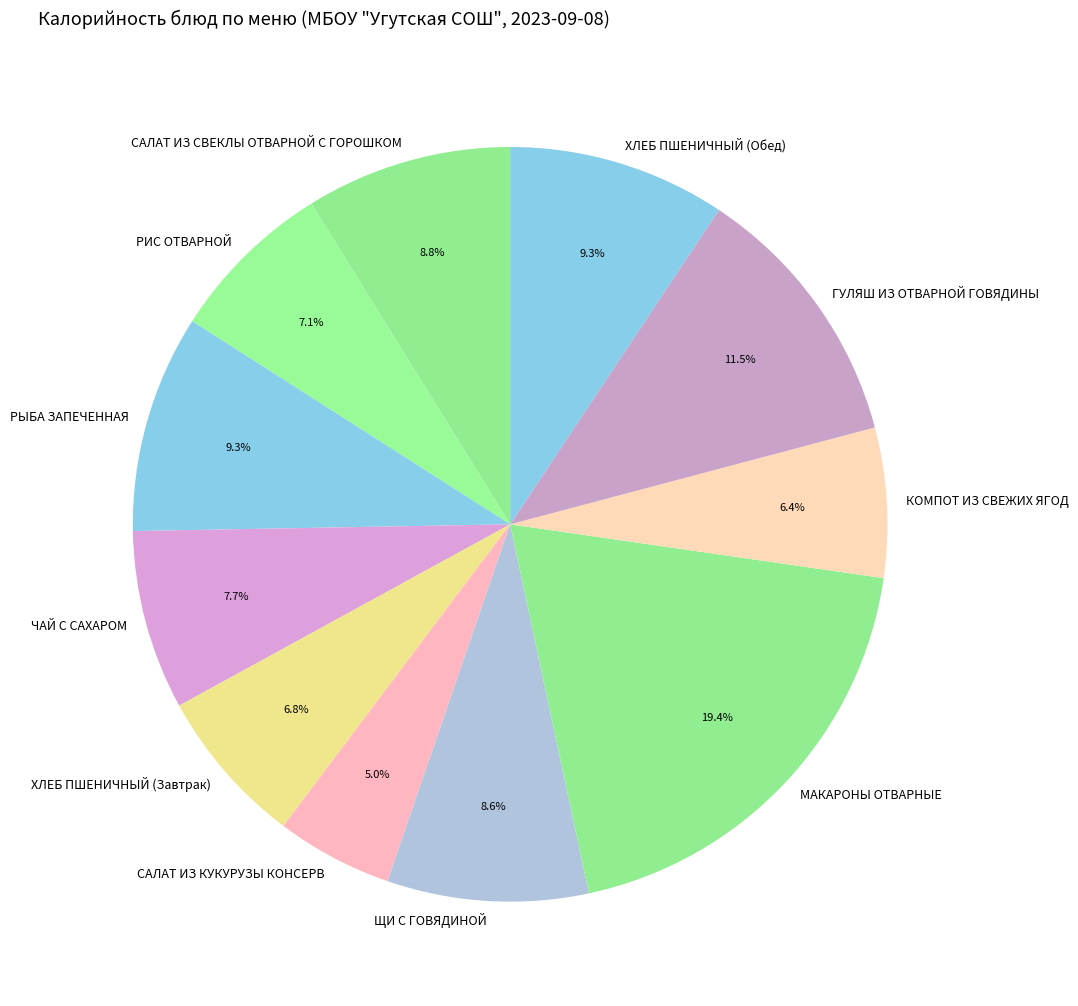

Does ЩИ С ГОВЯДИНОЙ account for over 50% of the chart?

No